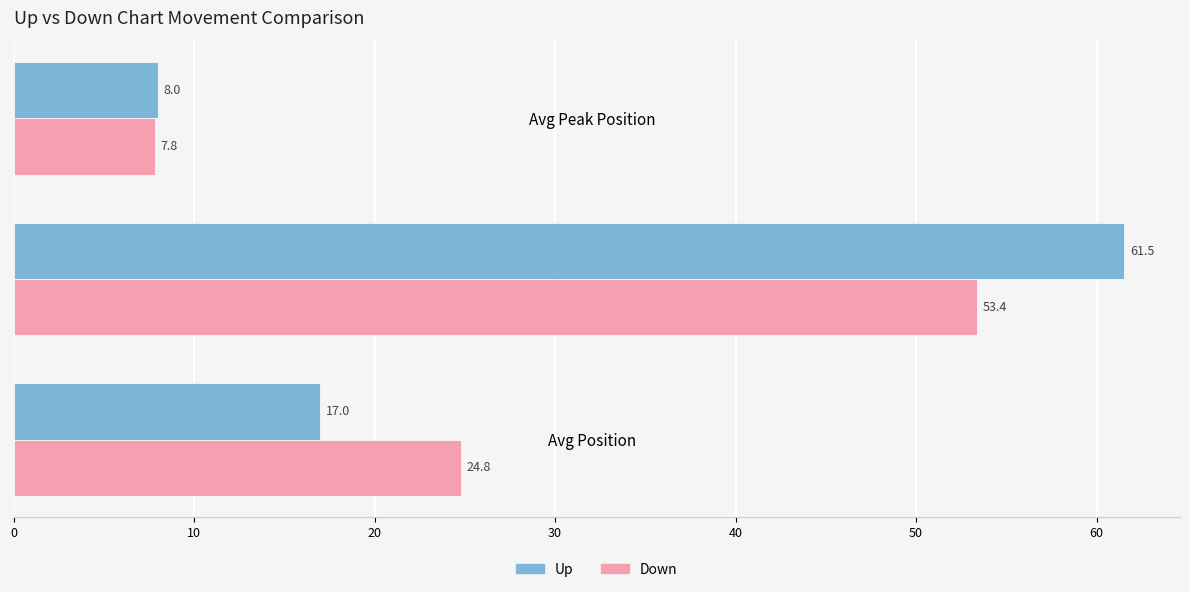

What are all the series names shown in the legend?

Up, Down